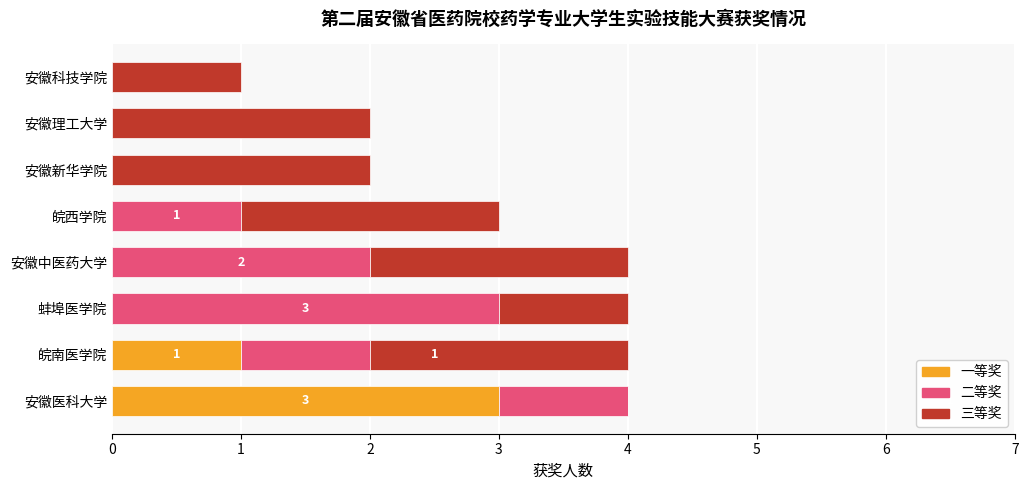

The 一等奖 series shows -2 at 安徽科技学院. True or false?

False